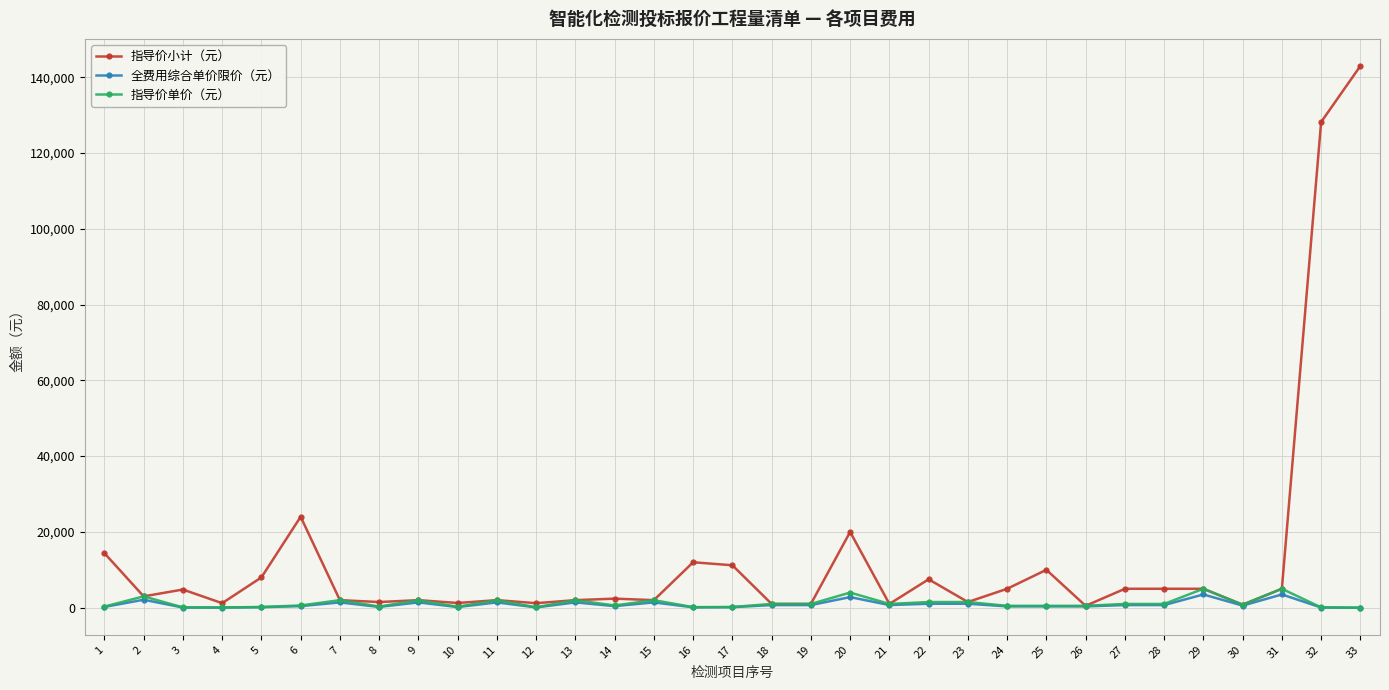

Which series has the largest total across all categories?

指导价小计（元）